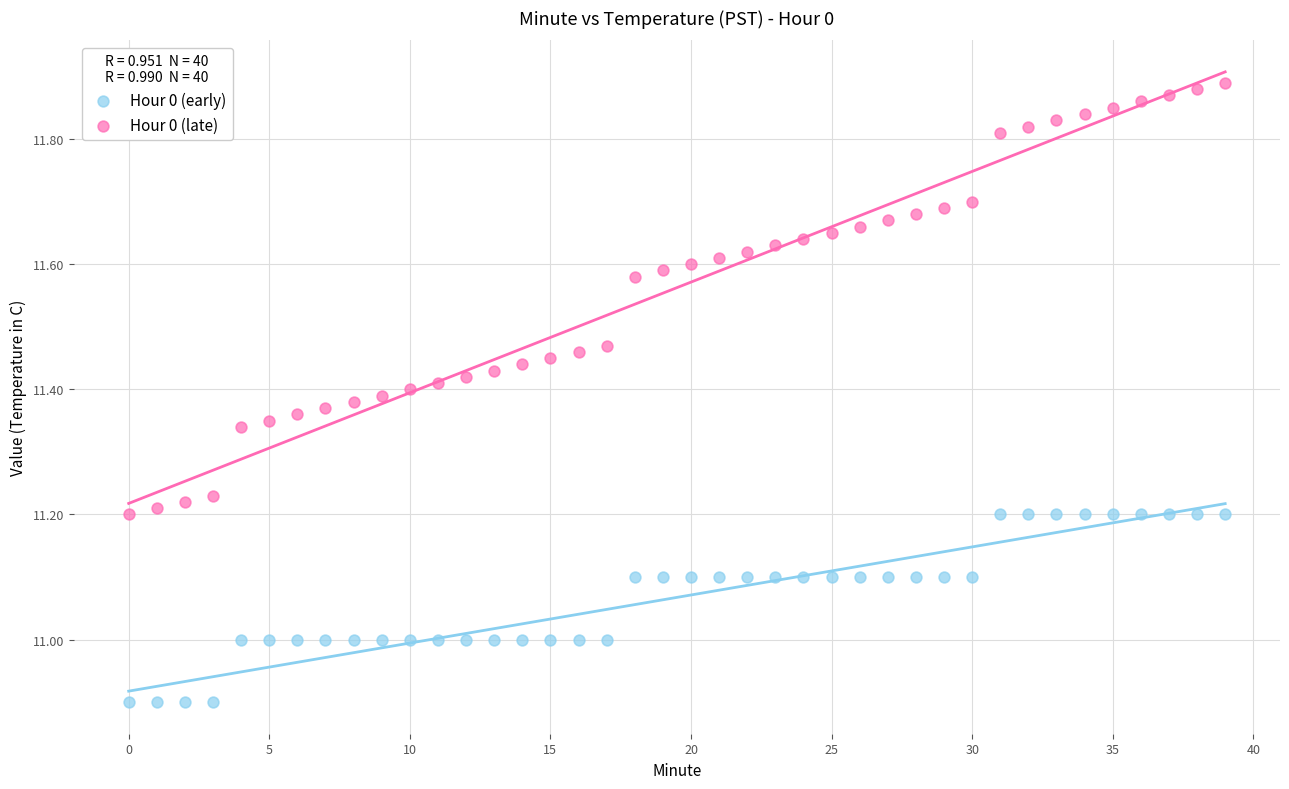

Which series reaches the maximum Y coordinate?

Hour 0 (late)